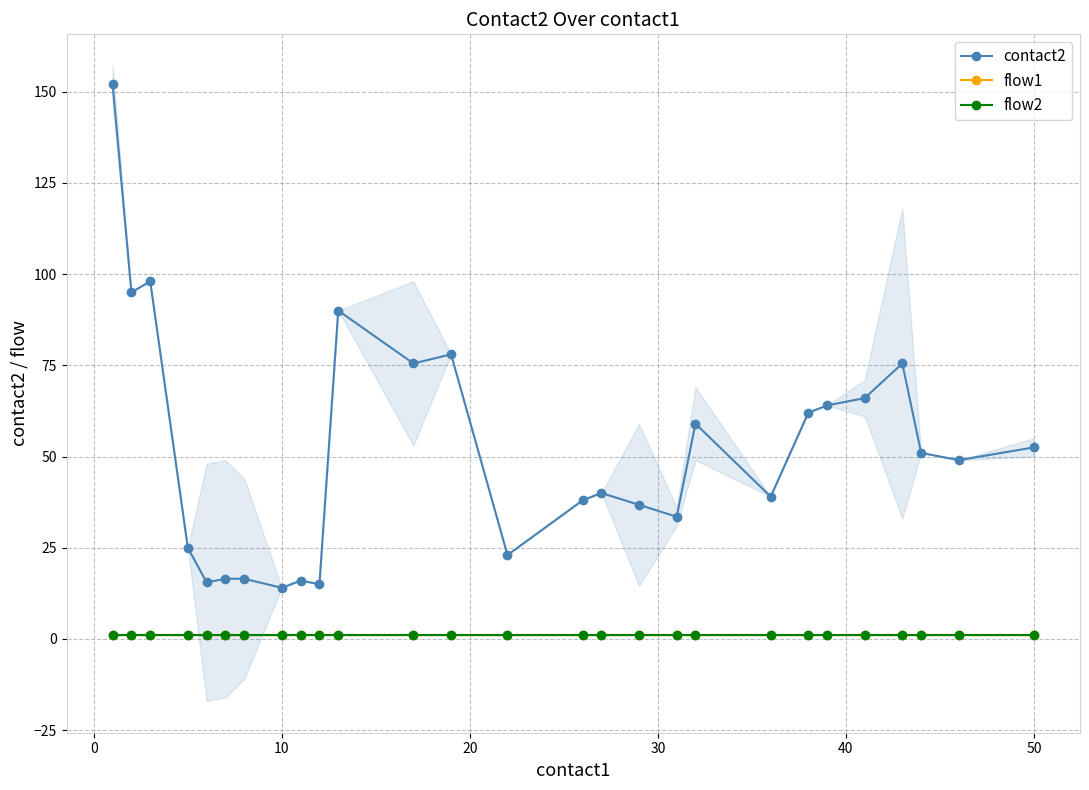

The flow1 series shows 0.3 at 50. True or false?

False